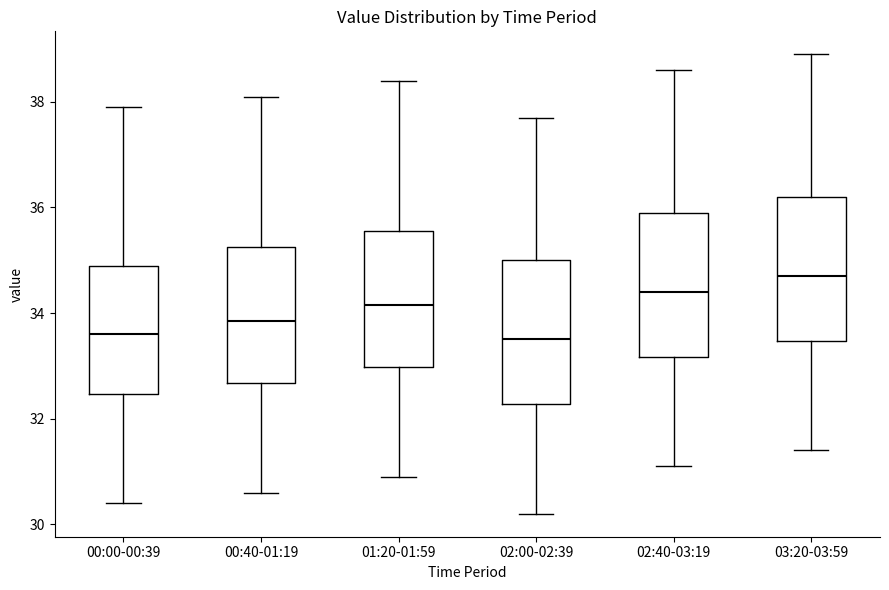

Reading left to right, transcribe this box plot: for each box, give where its median line is, the range the box spans, and where its two whiskers end, as read against the y-axis. The values are not printed on the chart, so give them approximately, as read against the axis.

00:00-00:39: median 33.6, box 32.4 to 35.0, whiskers 30.4 to 38.0
00:40-01:19: median 33.8, box 32.6 to 35.2, whiskers 30.6 to 38.2
01:20-01:59: median 34.2, box 33.0 to 35.6, whiskers 31.0 to 38.4
02:00-02:39: median 33.6, box 32.2 to 35.0, whiskers 30.2 to 37.8
02:40-03:19: median 34.4, box 33.2 to 36.0, whiskers 31.2 to 38.6
03:20-03:59: median 34.8, box 33.4 to 36.2, whiskers 31.4 to 39.0